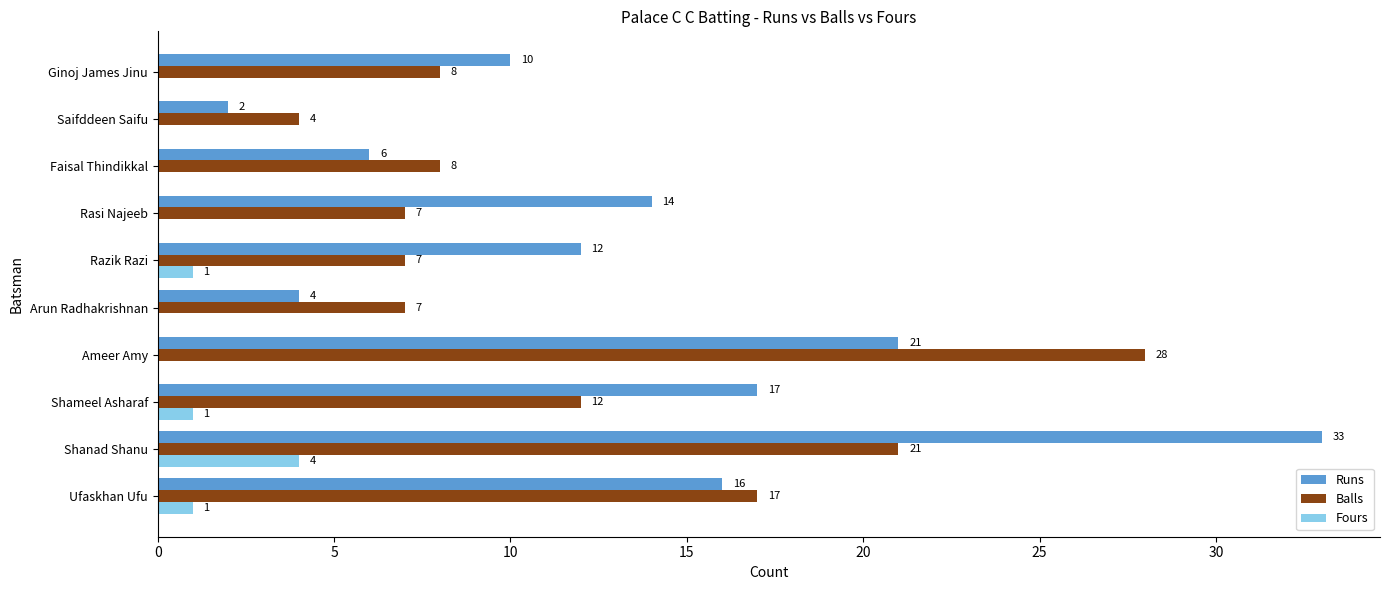

How many categories are shown in the chart?

10